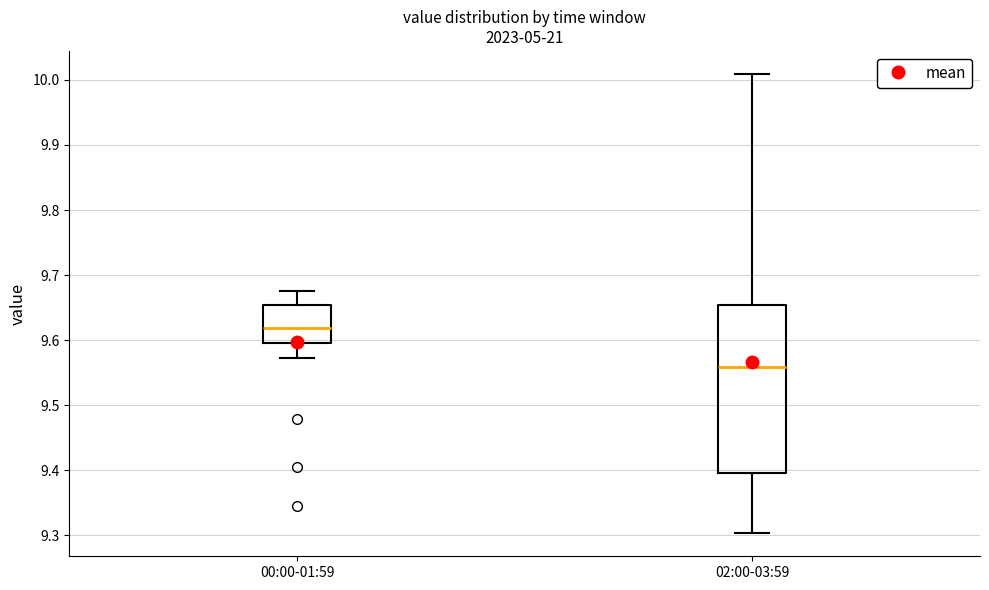

Which box's median line is the highest?

00:00-01:59